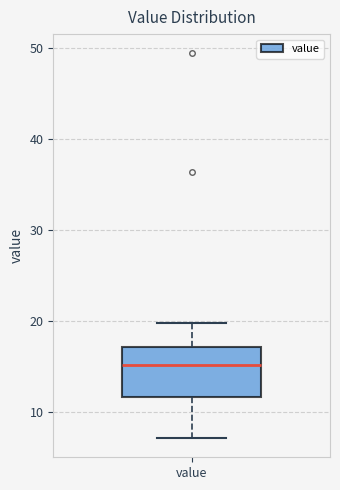

Read this box plot against the y-axis: the position of the median line, the range covered by the box, and the ends of both whiskers. The values are not printed on the chart, so give them approximately, as read against the axis.

median 15, box 12 to 17, whiskers 7 to 20